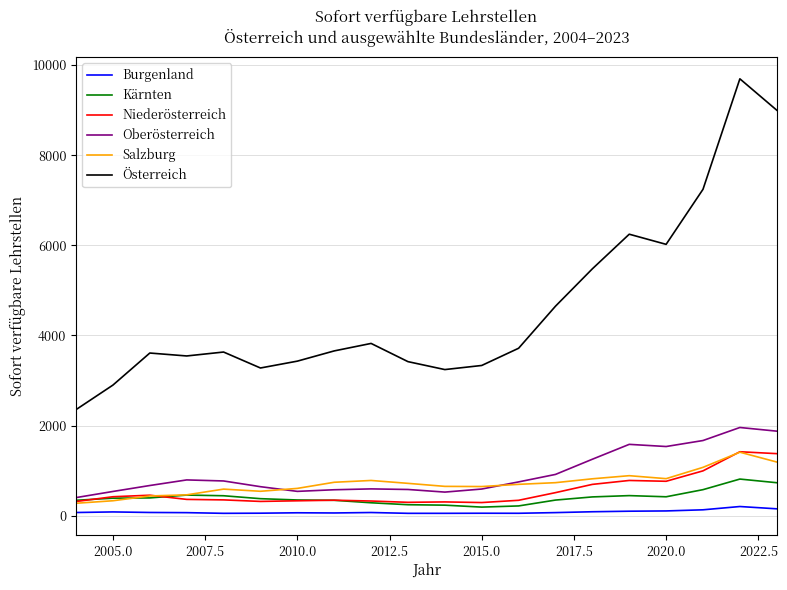

Which series has the largest total across all categories?

Österreich